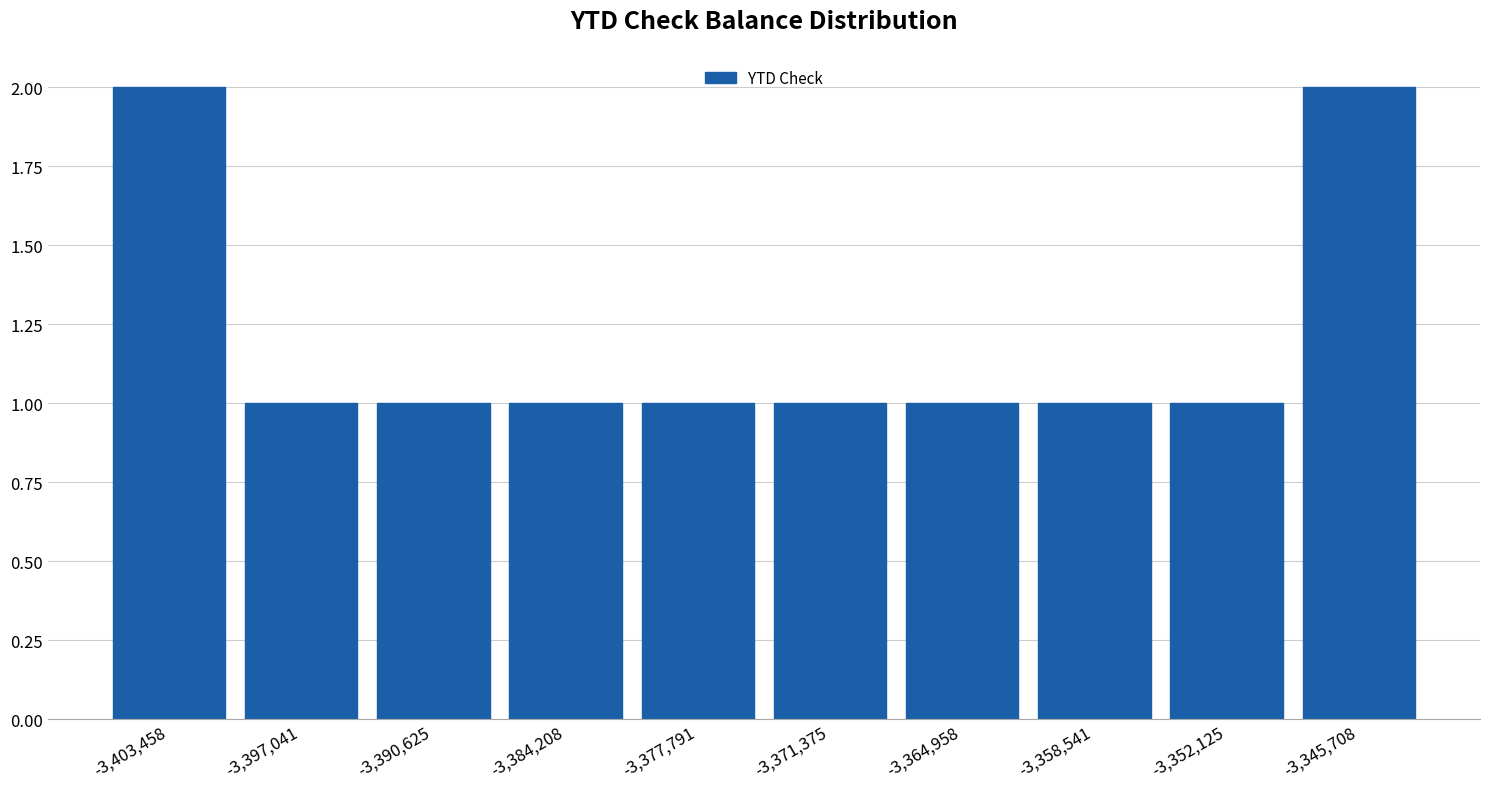

What is the height of the bar covering -3375000 to -3368000 on the x-axis? Neither the bar edges nor the heights are printed on the chart, so give them approximately, as read against the axes.

1